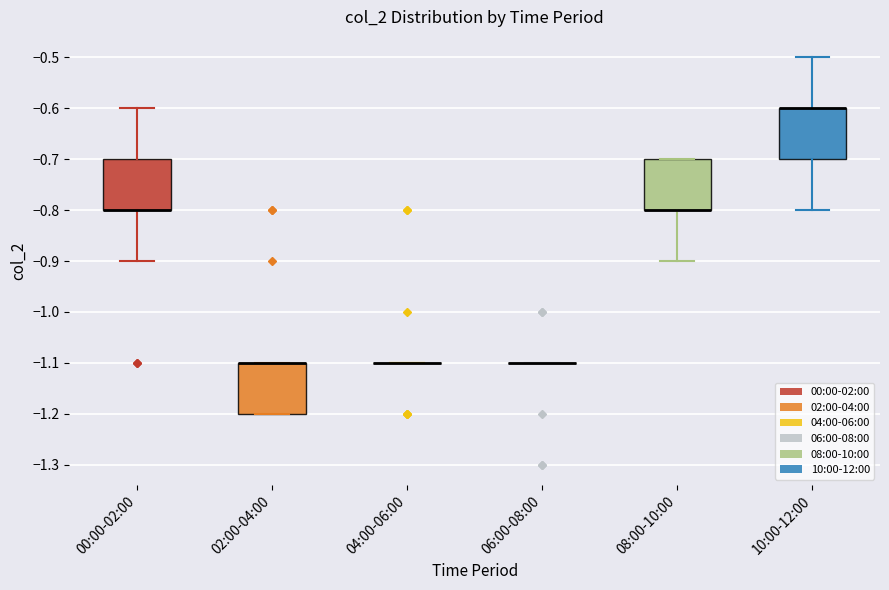

Where is the upper edge of the box for 00:00-02:00 on the y-axis? The values are not printed on the chart, so give them approximately, as read against the axis.

-0.7